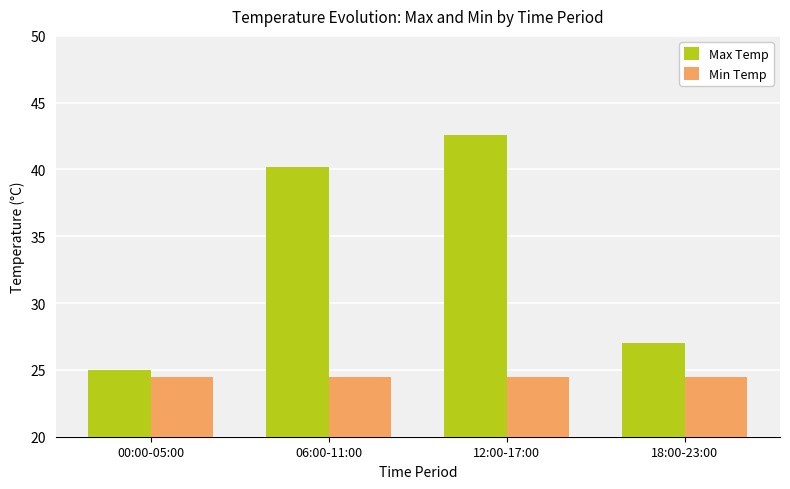

What are all the series names shown in the legend?

Max Temp, Min Temp